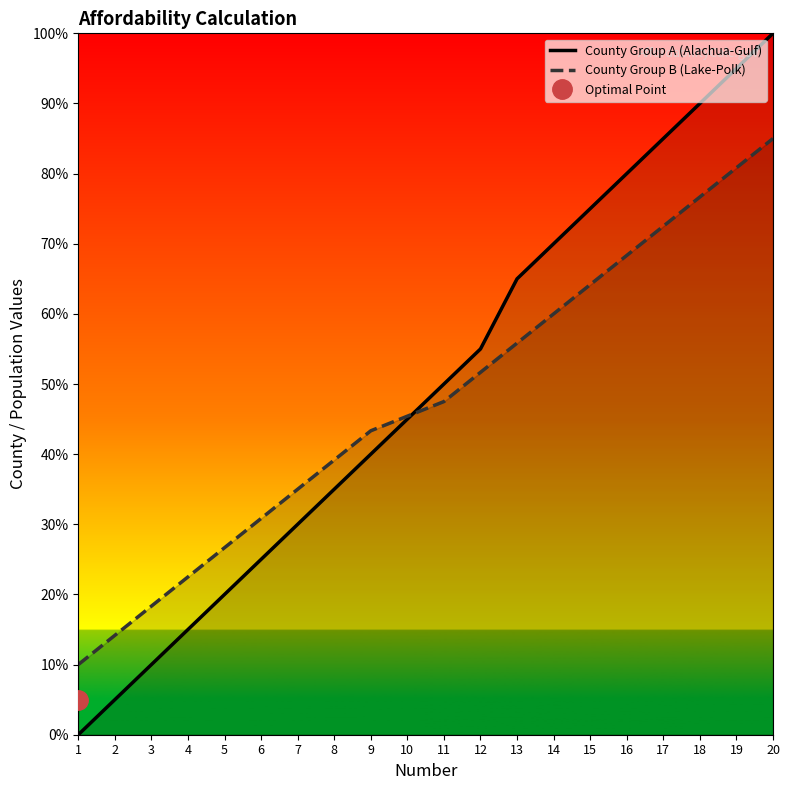

What is the difference between the second highest and second lowest values in the County Group B (Lake-Polk) series?

66.7